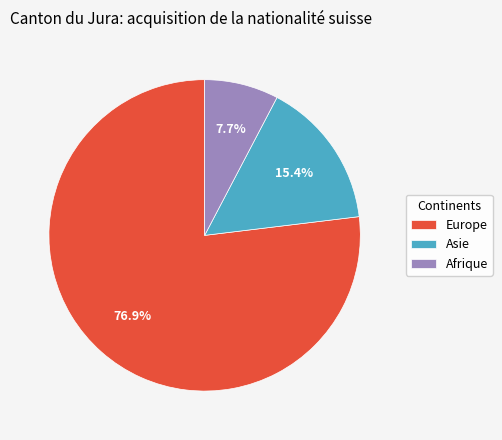

Is Afrique the majority of the pie?

No